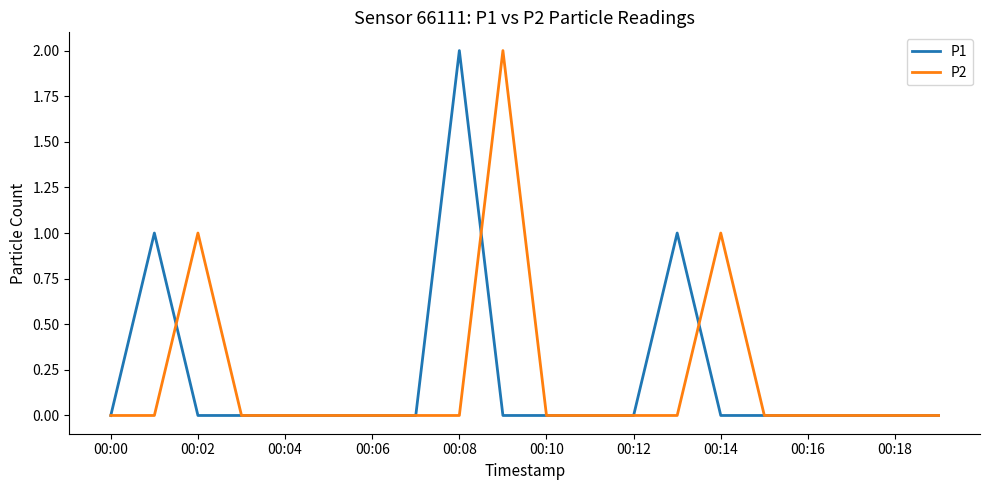

Count the number of categories in the chart.

20